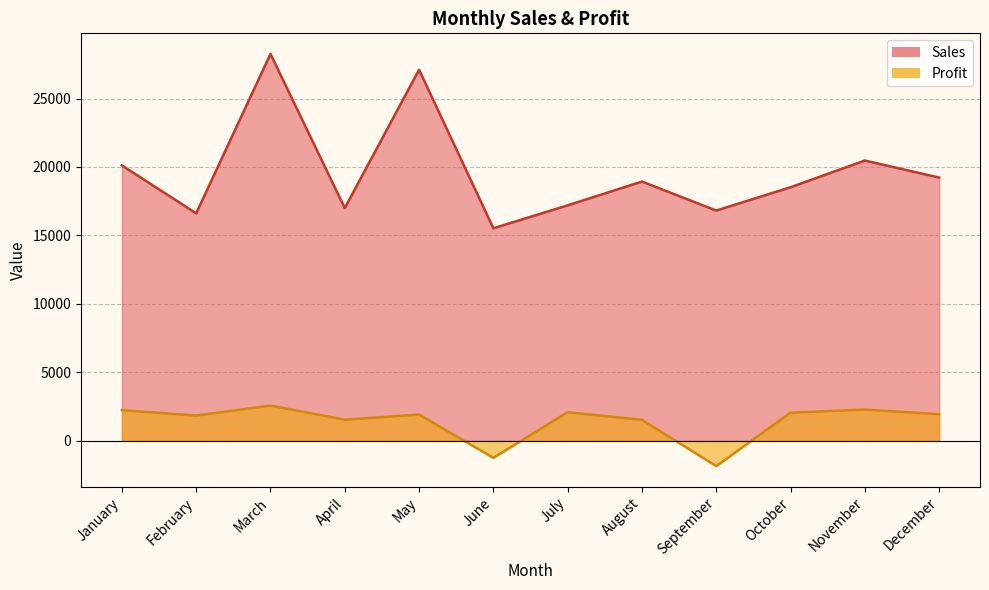

True or false: Profit has more than 2 interior local peaks.

True